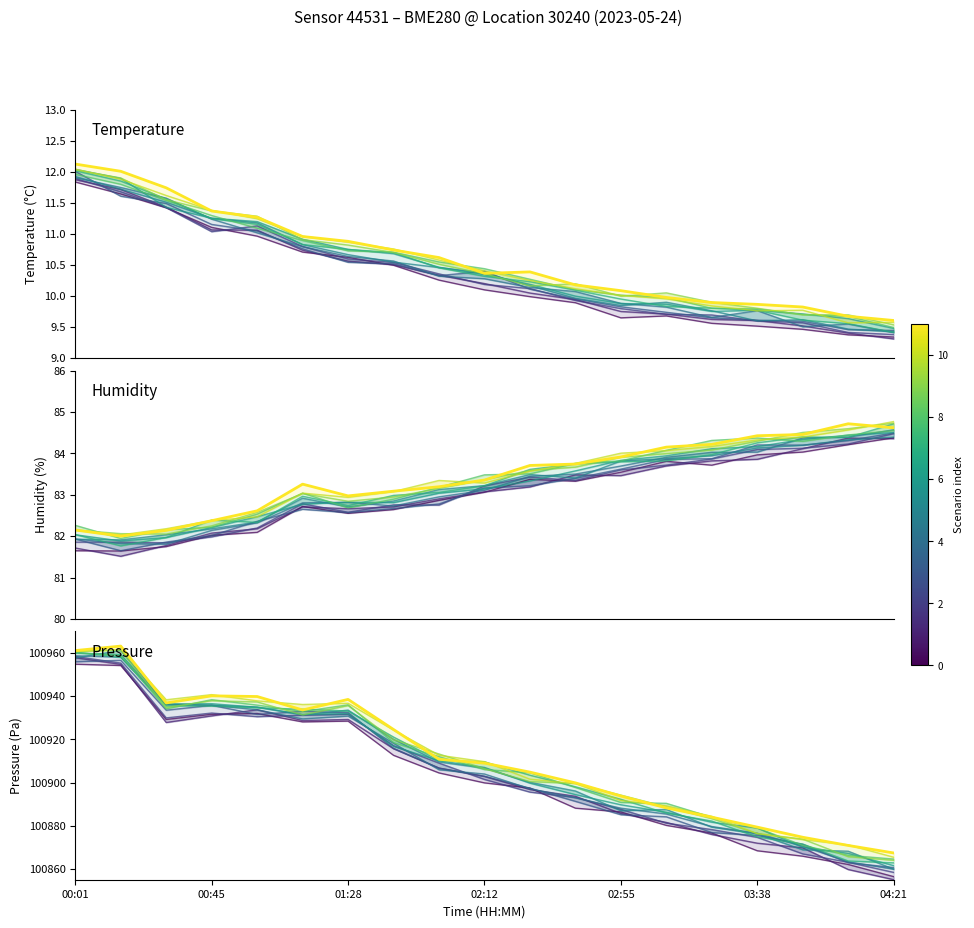

What is the value of the 1st point from the left?

100954.8